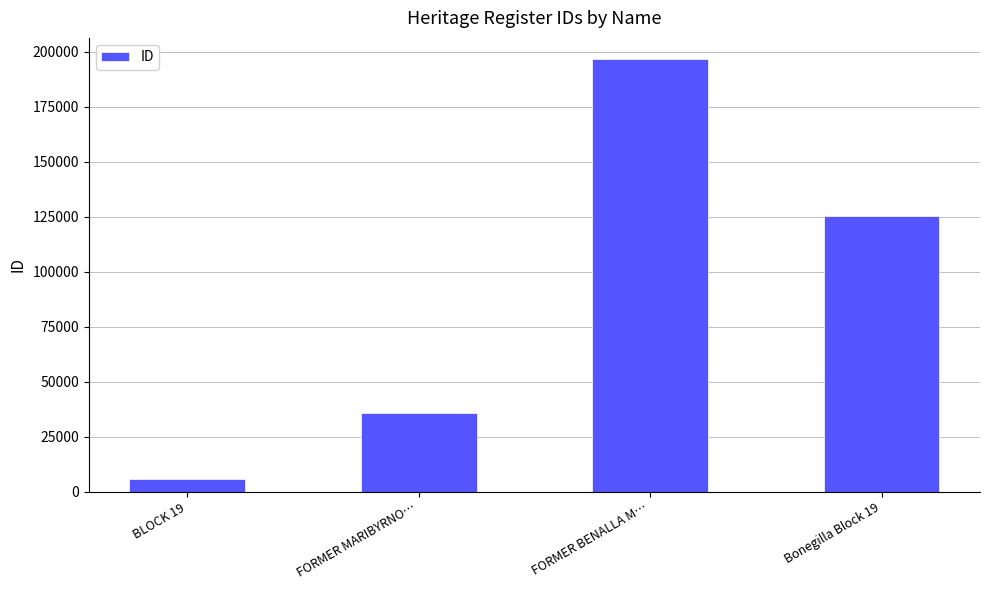

What is the change in value from FORMER MARIBYRNO… to FORMER BENALLA M…?

+160904